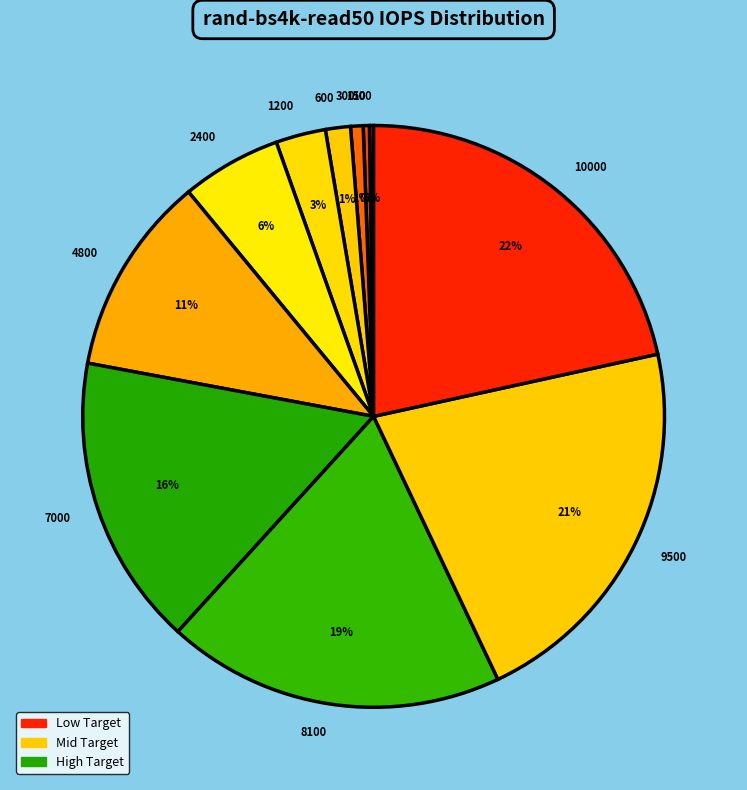

Is 300 the majority of the pie?

No